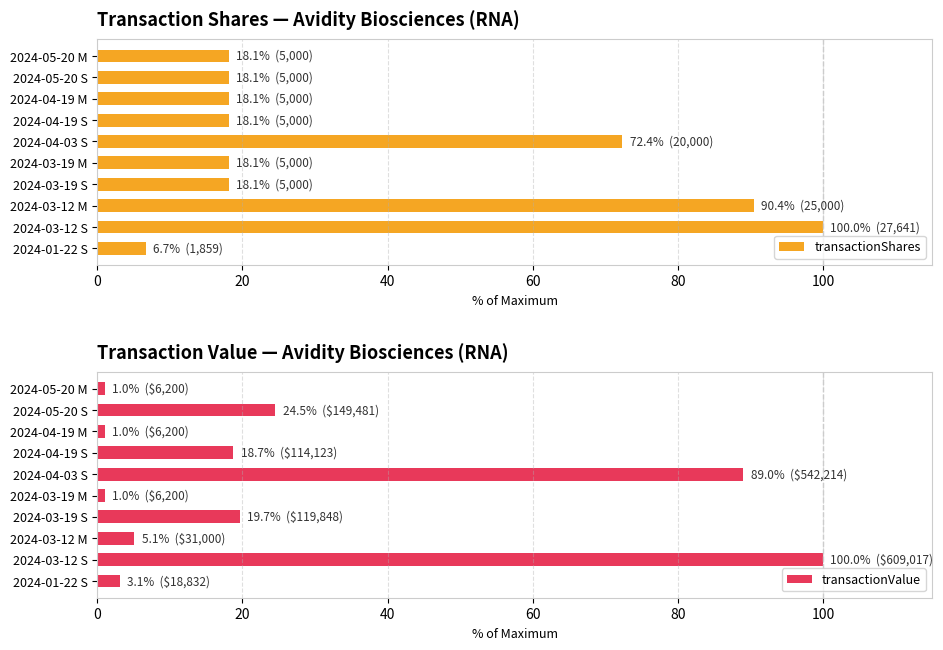

What is the value of the transactionValue bar at the 8th from the left?

5.1